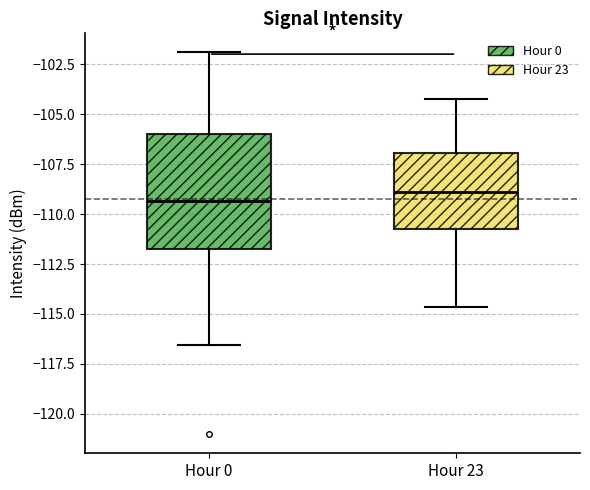

Where does the lower whisker of the box for Hour 23 end on the y-axis? The values are not printed on the chart, so give them approximately, as read against the axis.

-114.5